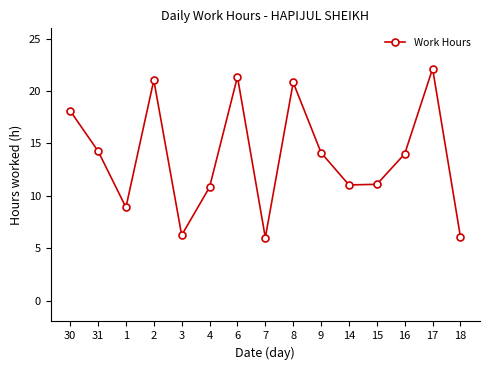

The value at 31 is 19.2. True or false?

False